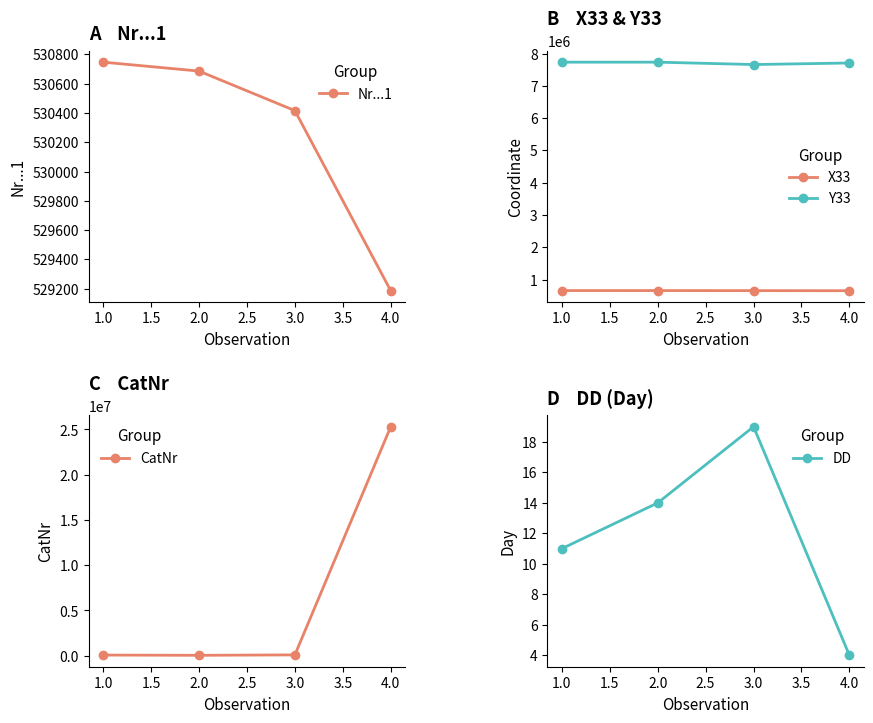

Is it true that Nr...1 equals 851627 at 2.0?

False